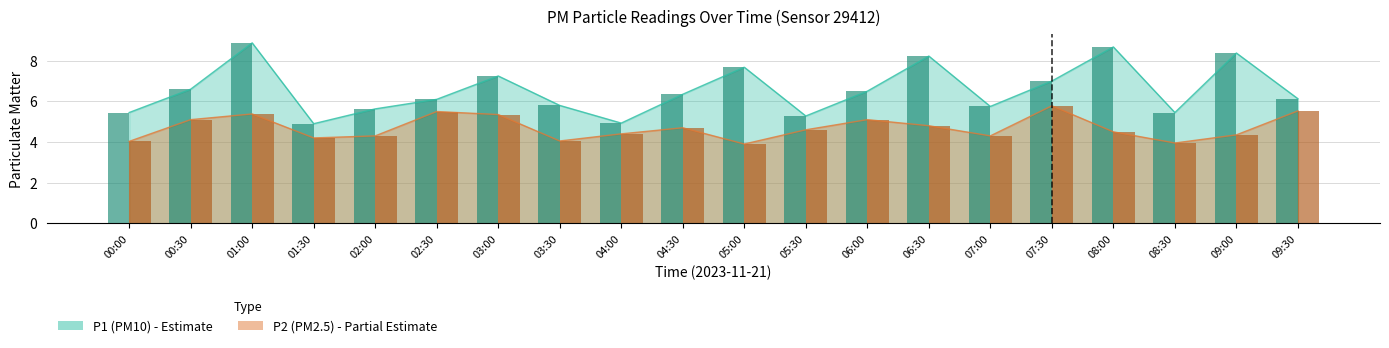

Reading left to right, extract all data points from this chart.

P1: 00:00=5.5	00:30=6.6	01:00=8.9	01:30=4.9	02:00=5.6	02:30=6.1	03:00=7.2	03:30=5.8	04:00=4.9	04:30=6.3	05:00=7.7	05:30=5.3	06:00=6.5	06:30=8.2	07:00=5.8	07:30=7.0	08:00=8.7	08:30=5.5	09:00=8.4	09:30=6.1
P2: 00:00=4.0	00:30=5.1	01:00=5.4	01:30=4.2	02:00=4.3	02:30=5.5	03:00=5.3	03:30=4.0	04:00=4.4	04:30=4.7	05:00=3.9	05:30=4.6	06:00=5.1	06:30=4.8	07:00=4.3	07:30=5.8	08:00=4.5	08:30=4.0	09:00=4.3	09:30=5.5